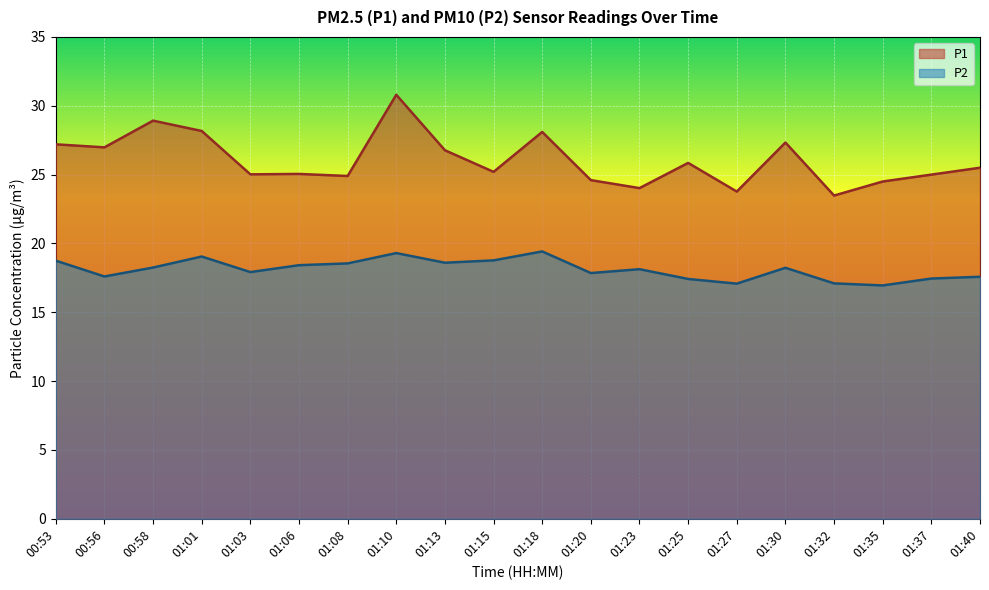

Which category has the lowest value in the P1 series?

01:32